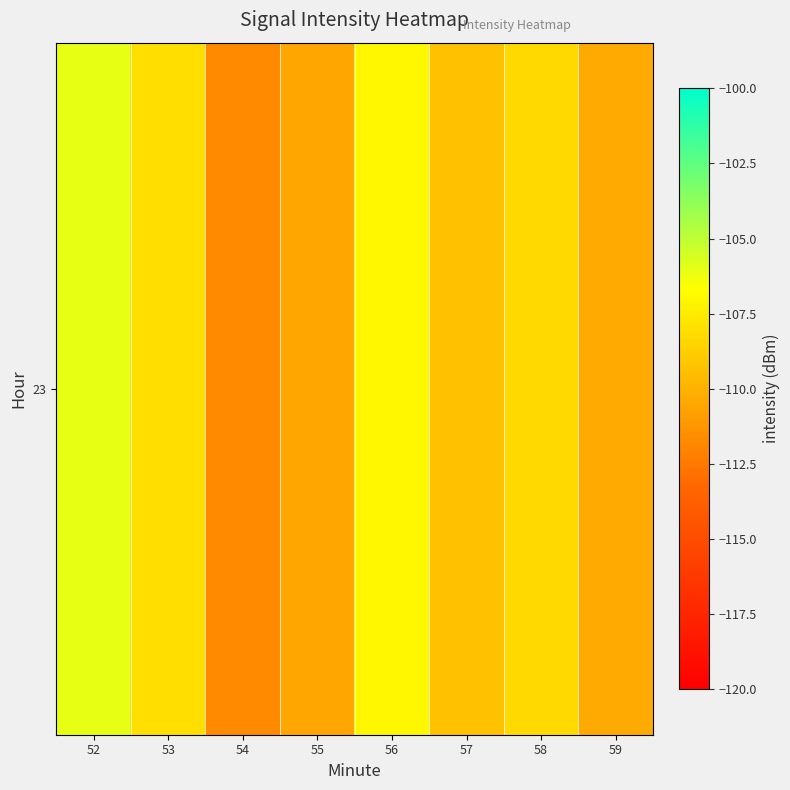

What value does the data have at 53?

-108.1